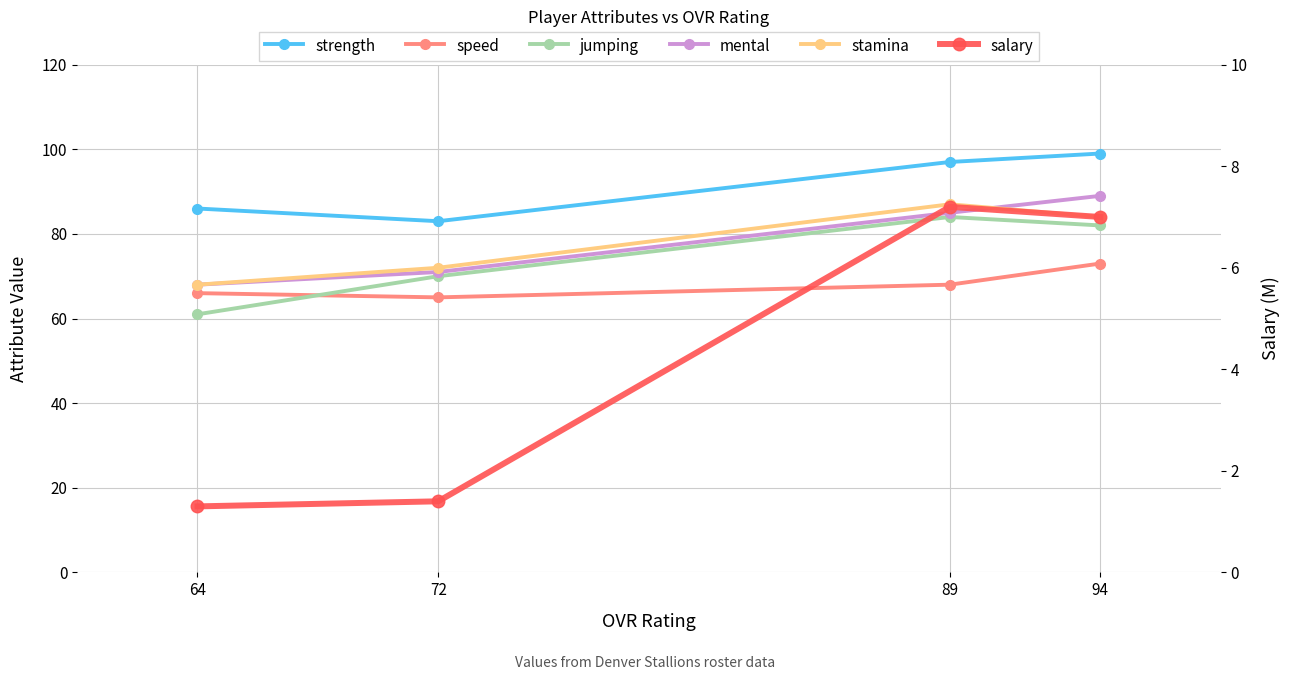

List the series in order of their peak value, highest first.

strength, mental, stamina, jumping, speed, salary